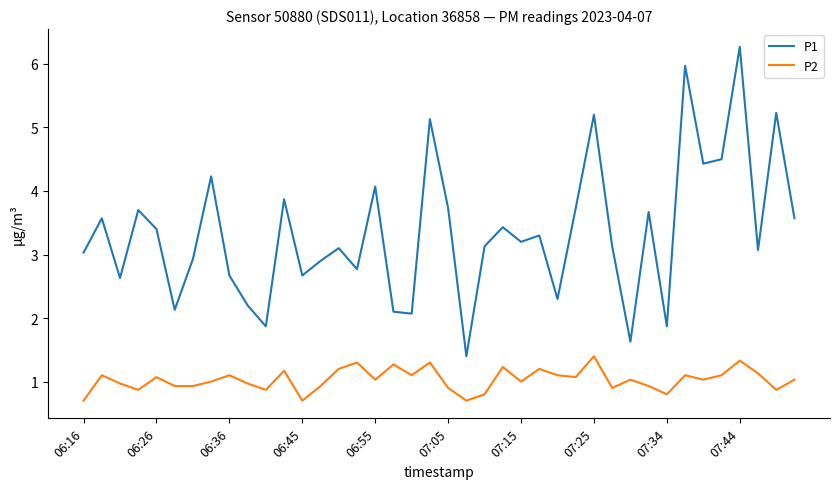

True or false: P2 and P1 intersect in this chart.

False